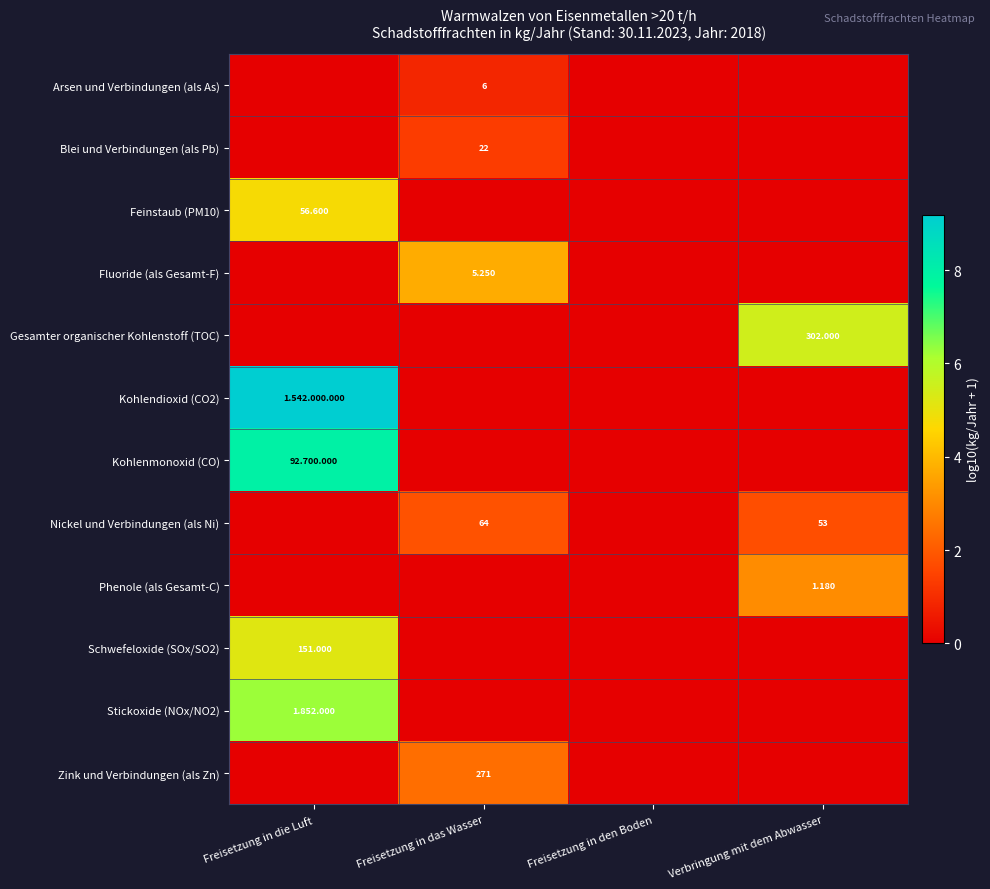

At which category is the sum across all series the highest?

Freisetzung in die Luft